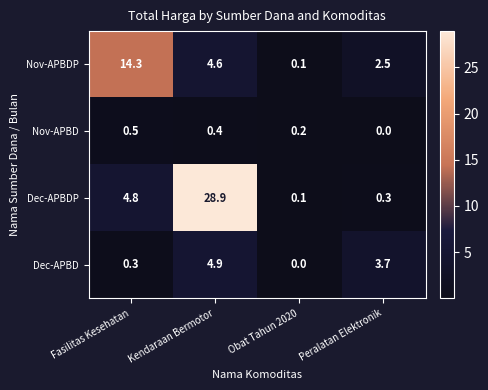

What is the highest value of the Nov-APBDP series?

14.3